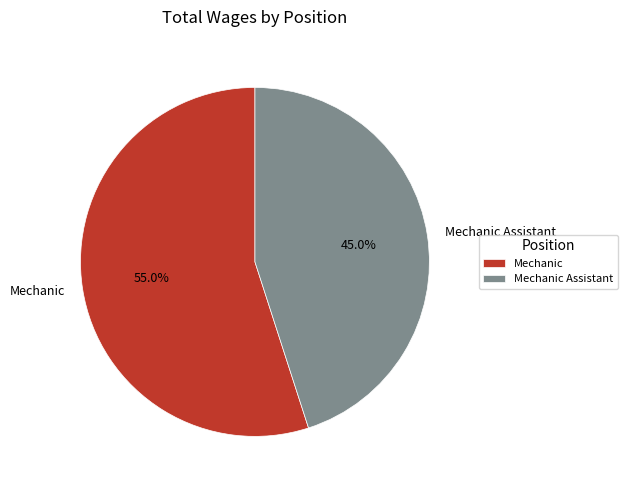

True or false: Mechanic Assistant accounts for 45% of the total.

True